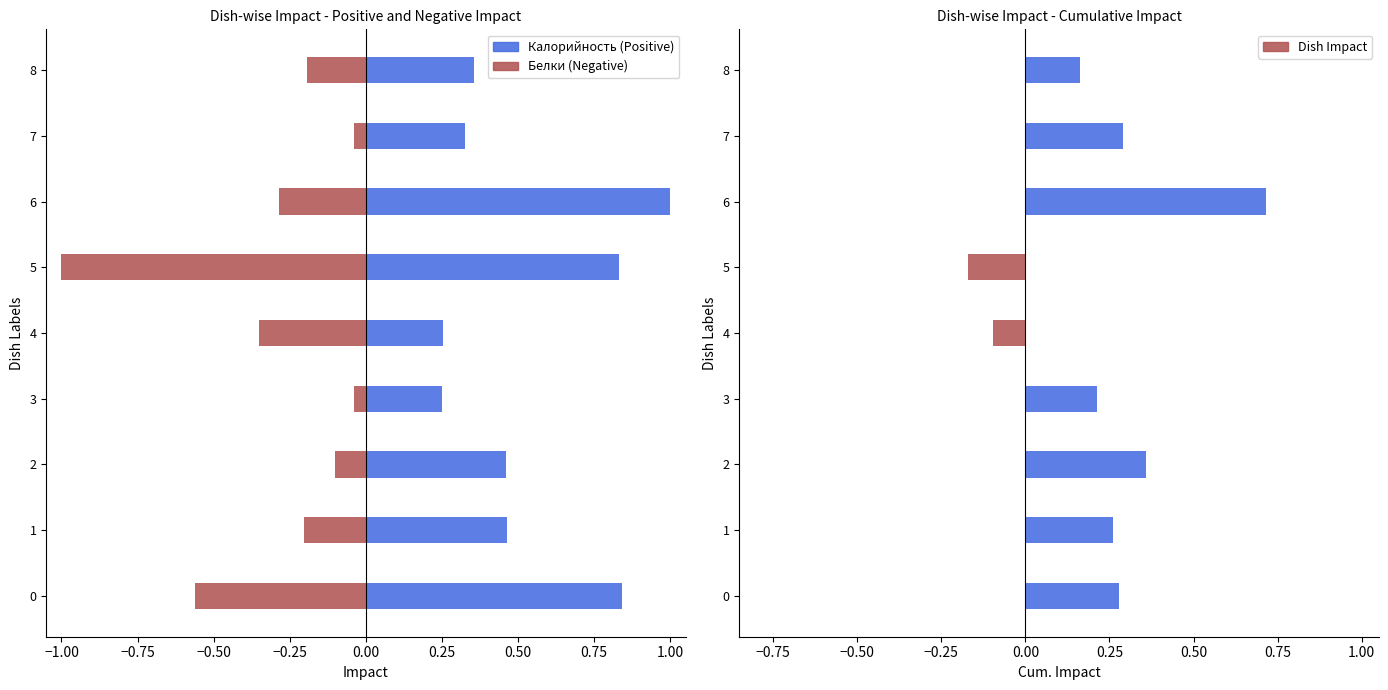

Count the Калорийность values in the range 0 to 1.

9